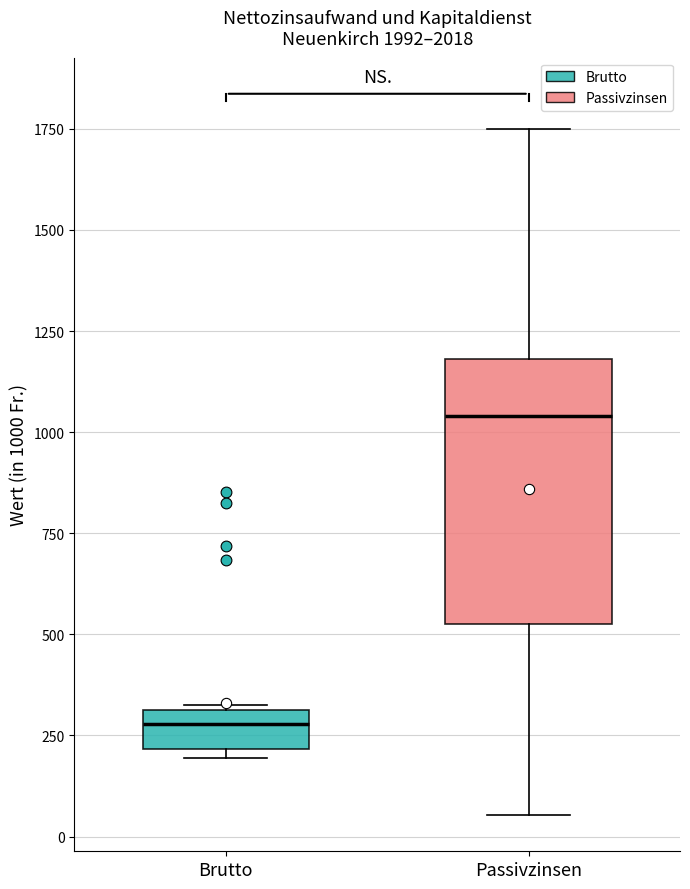

Which box's median line is the lowest?

Brutto